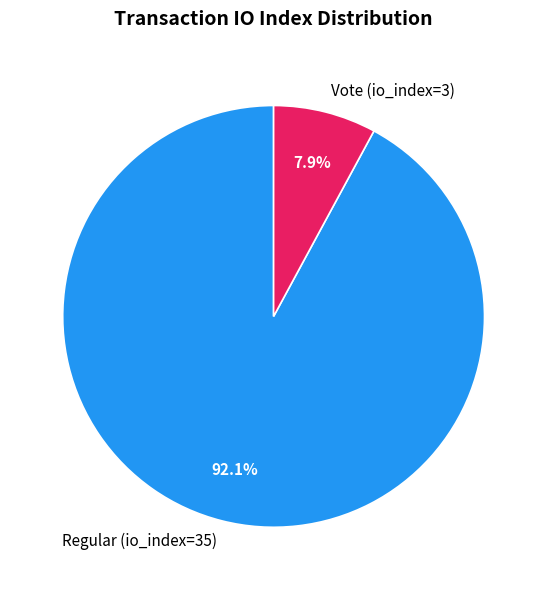

Count the number of slices in the pie.

2